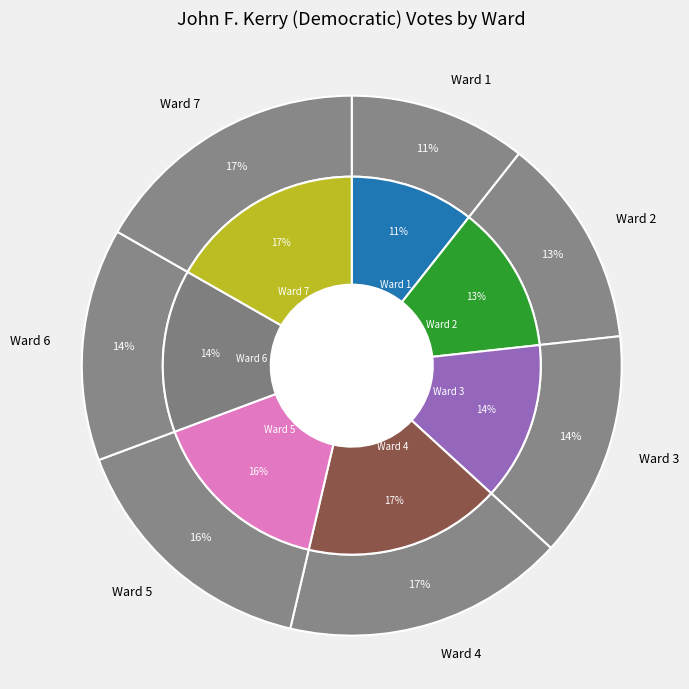

To the nearest percent, what is the average slice percentage?

14%